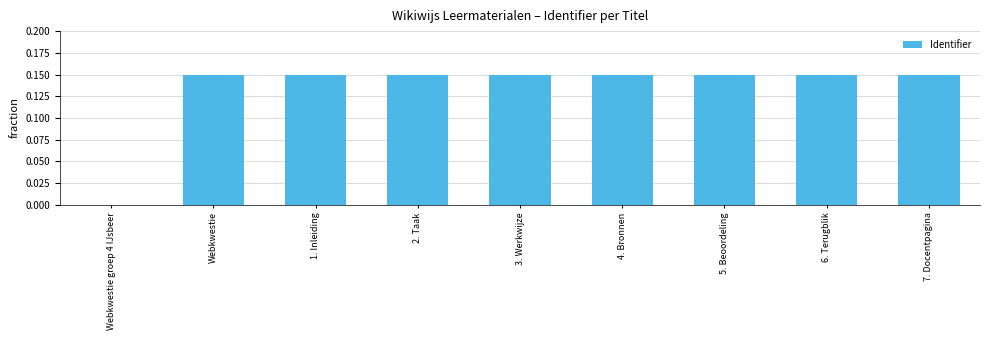

Between Webkwestie groep 4 IJsbeer and 2. Taak, which is larger?

2. Taak